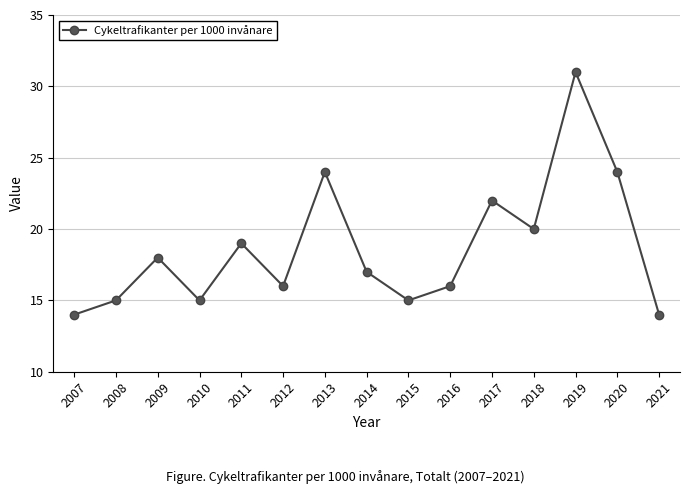

What is the sum of the values at 2019 and 2013?

55